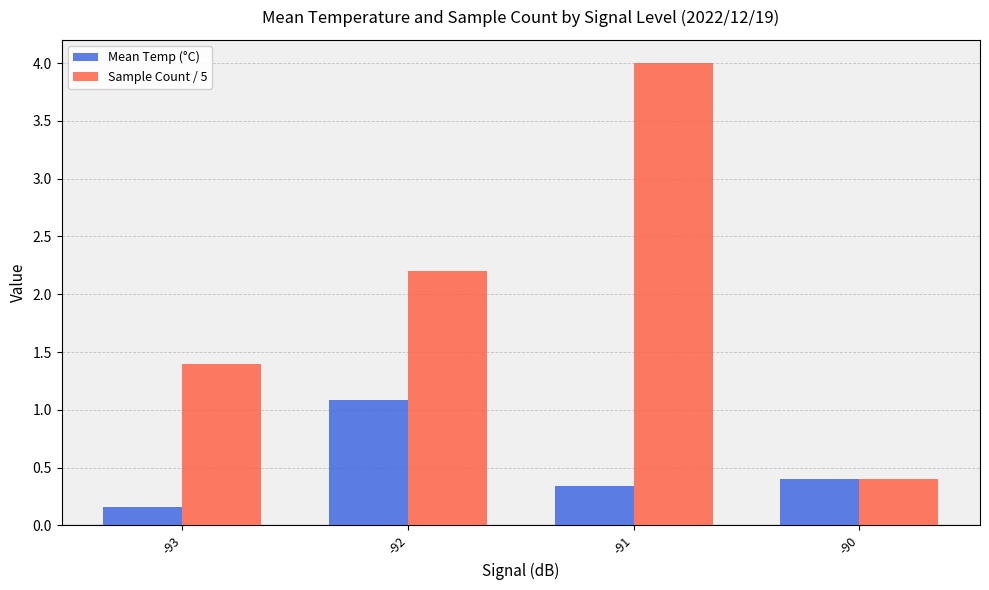

What is the value of the Mean Temp (°C) bar at the 2nd from the left?

1.1